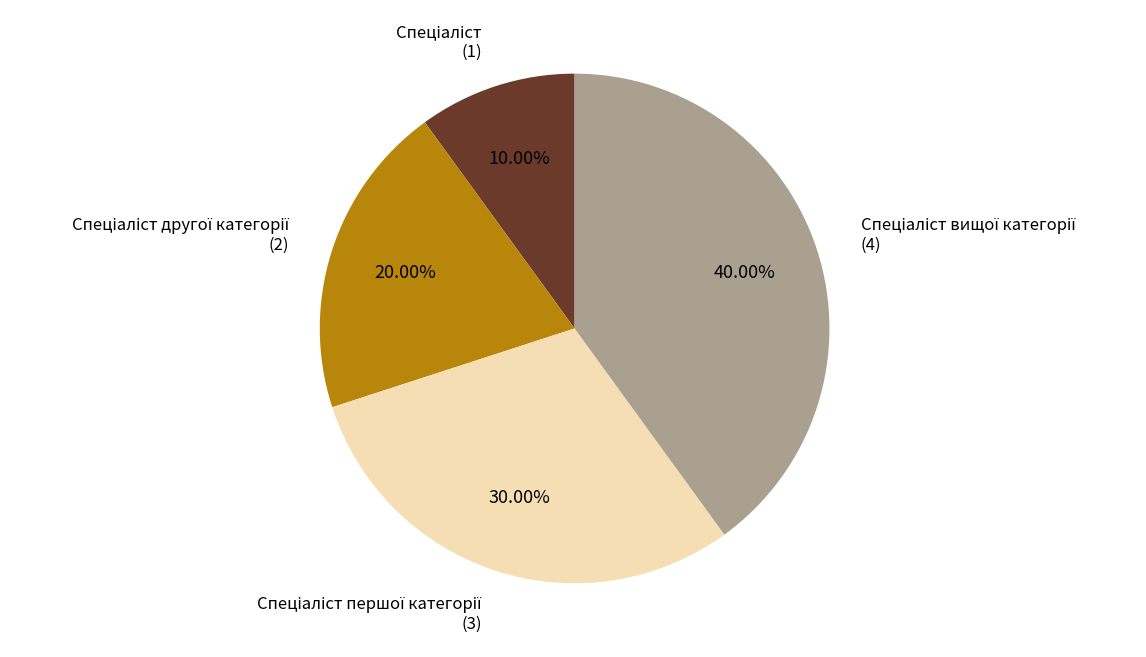

Is there any slice that represents more than half of the pie?

No